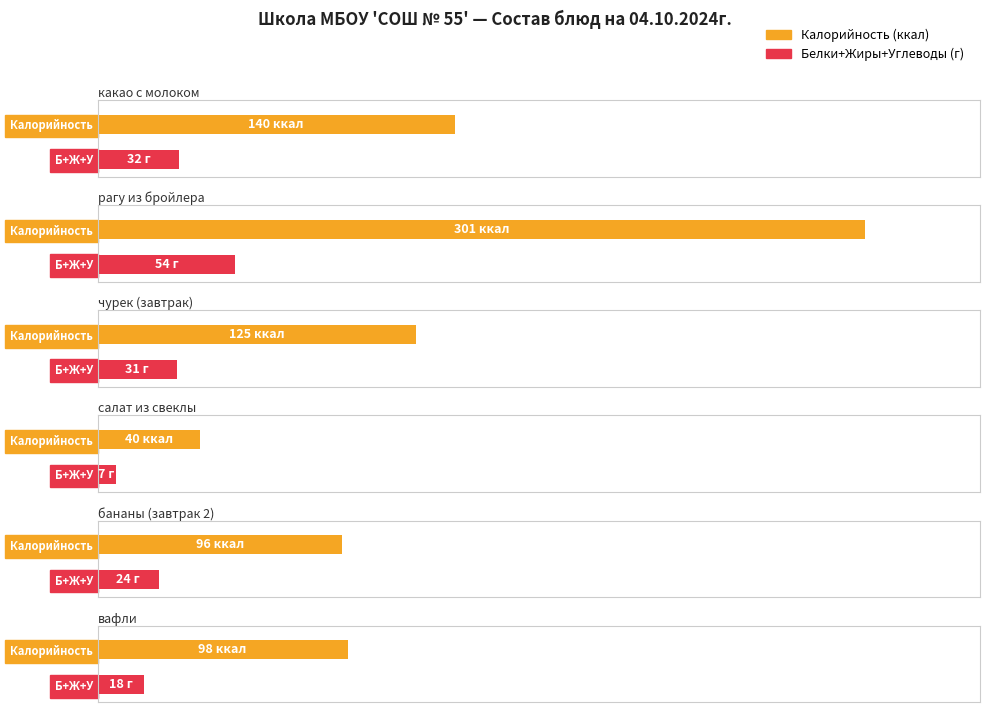

Which category has the highest value across all series?

рагу из бройлера